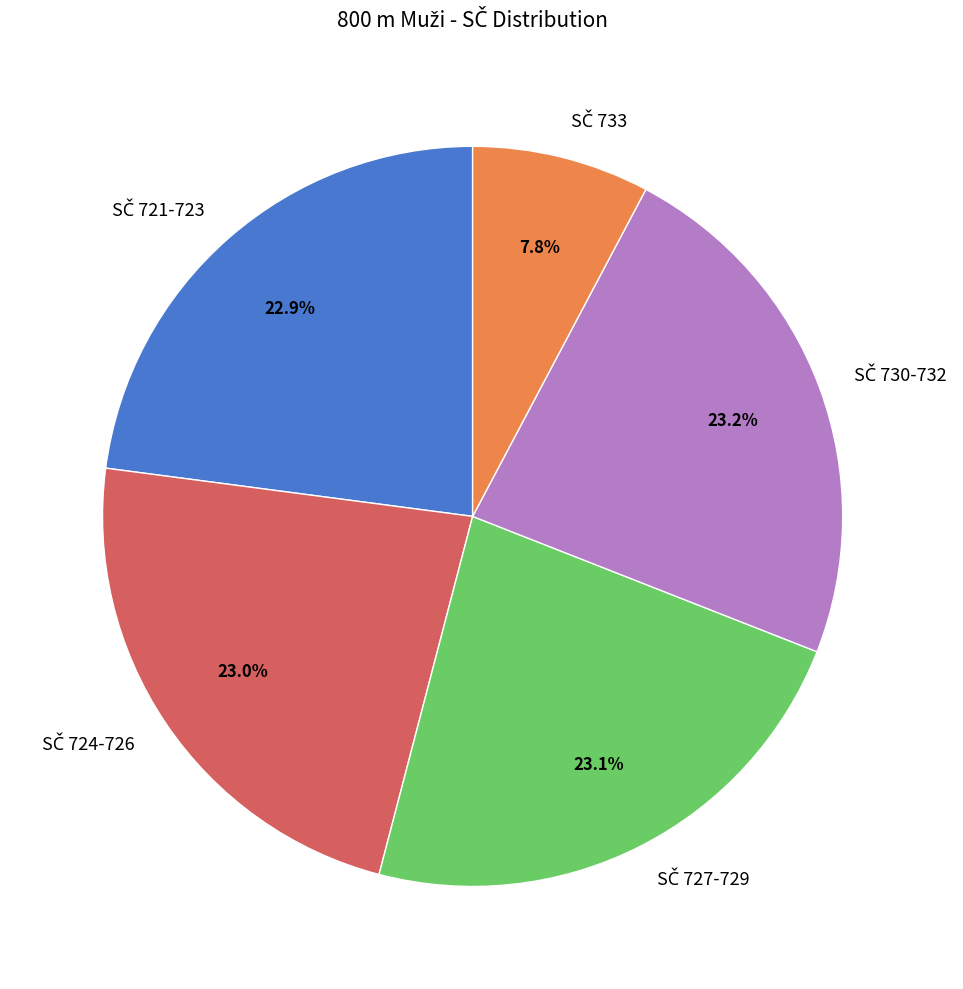

Is there any slice that represents more than half of the pie?

No